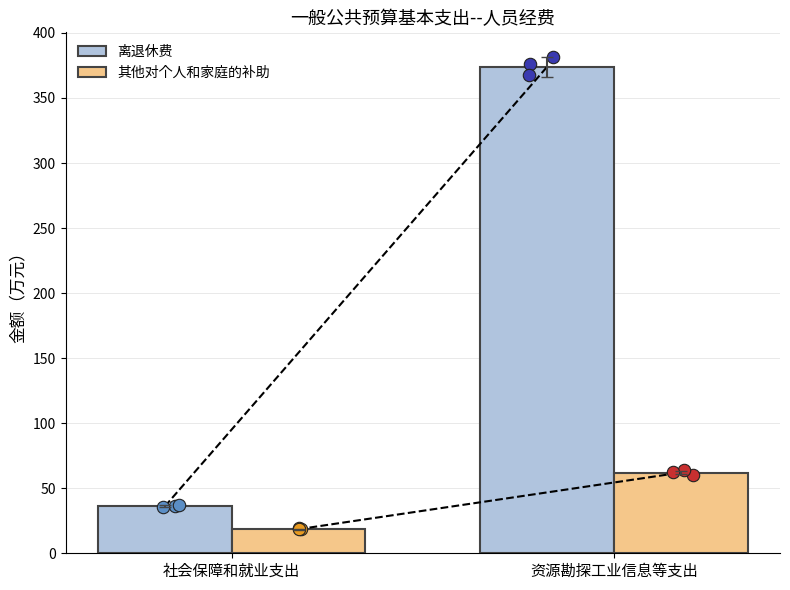

Which series contains the highest Y value?

离退休费